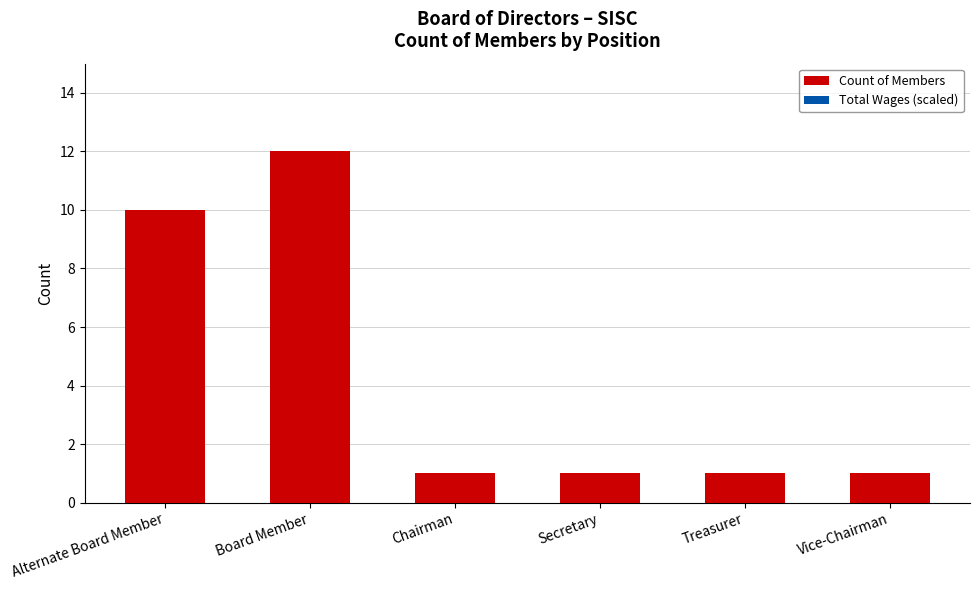

What is the difference between the maximum and minimum values?

11